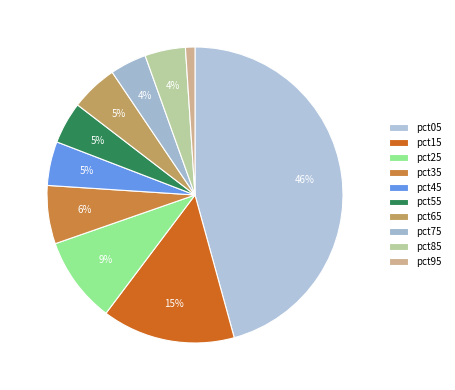

What is the largest slice in the pie chart?

pct05